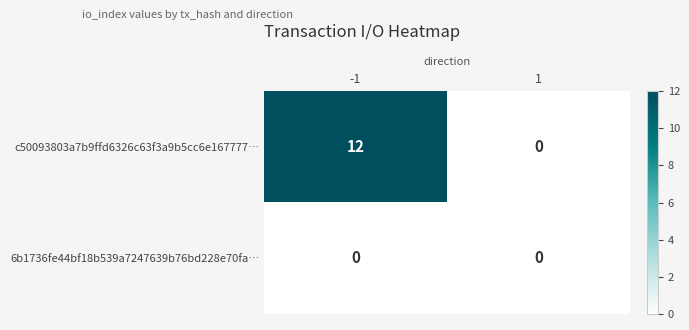

What is the sum of all c50093803a7b9ffd6326c63f3a9b5cc6e167777… values?

12